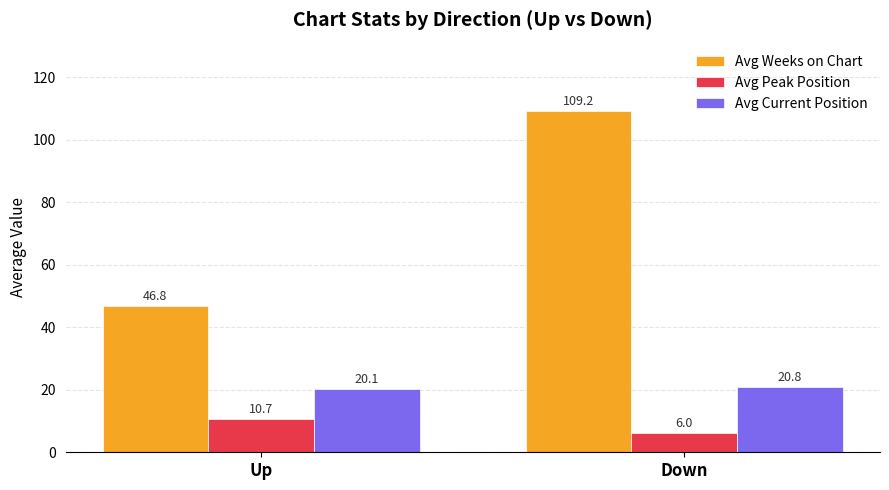

How many bars are there in total?

6